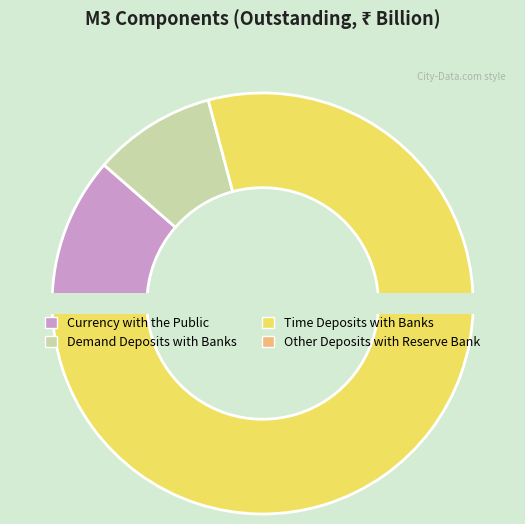

How much of the chart is everything except Demand Deposits with Banks?

90.6%